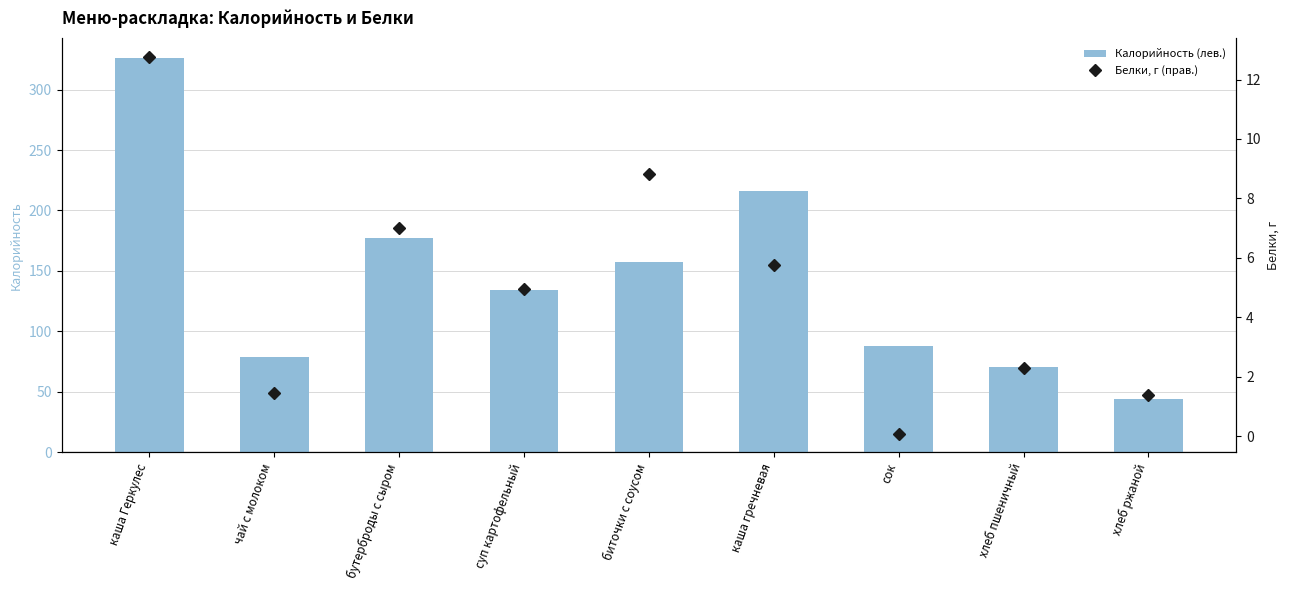

What is the sum of all Калорийность (лев.) values?

1292